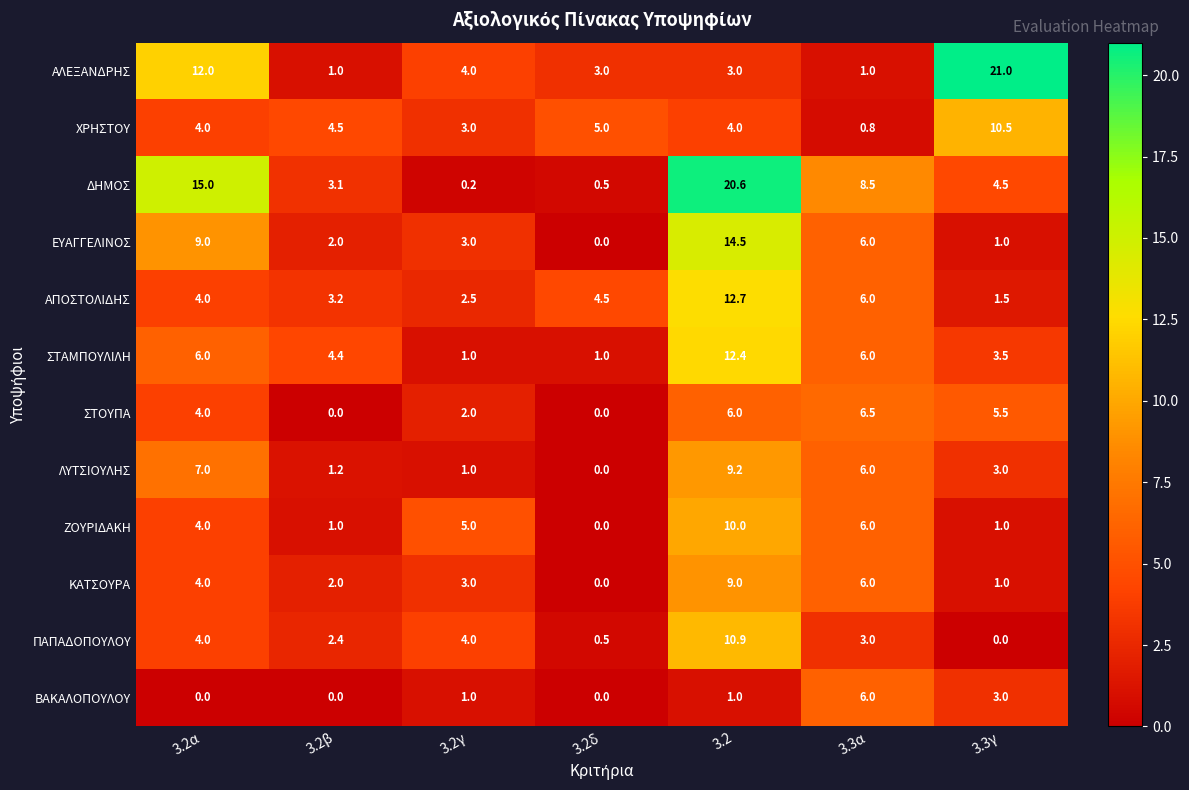

At how many categories does at least one series exceed 0?

7